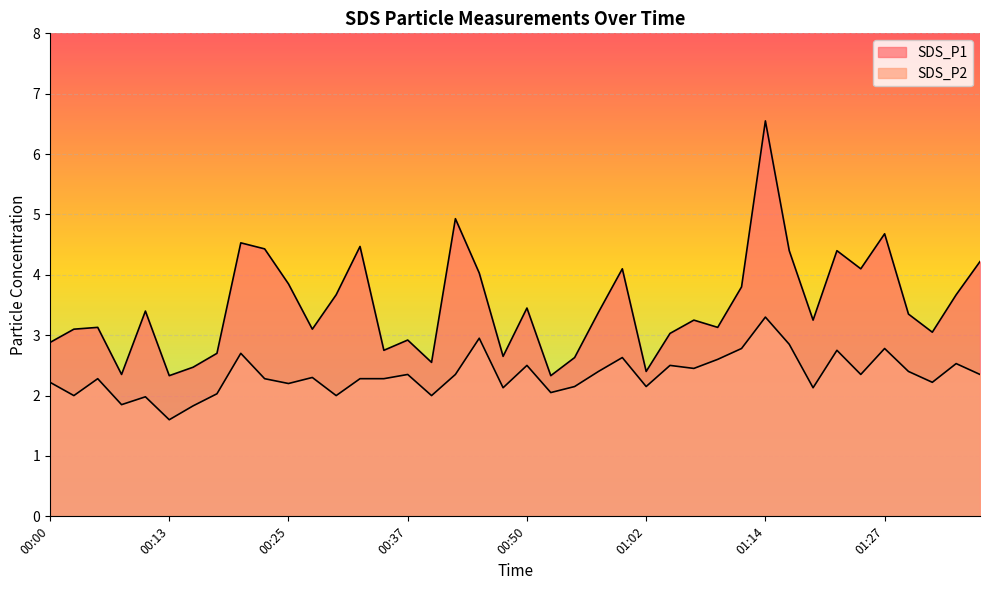

Does the chart display data point markers on the line(s)?

No